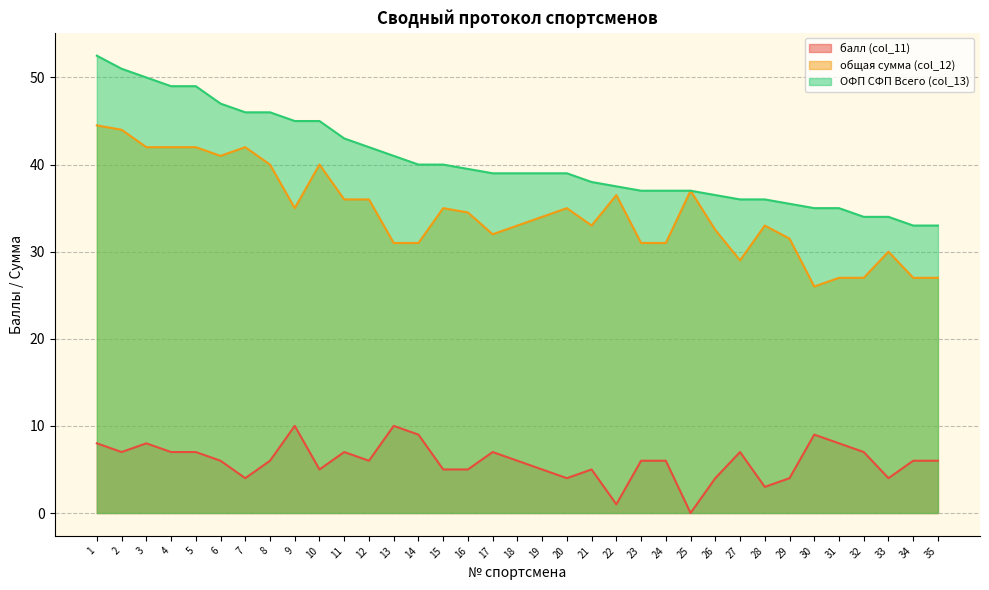

At how many categories does at least one series exceed 33?

33